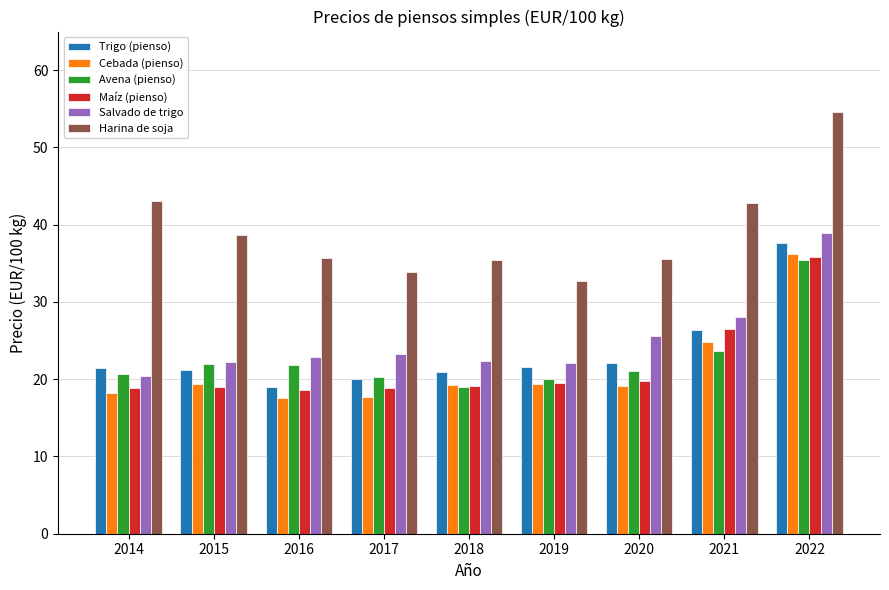

What is the difference between the Trigo (pienso) values at 2016 and 2014?

2.4